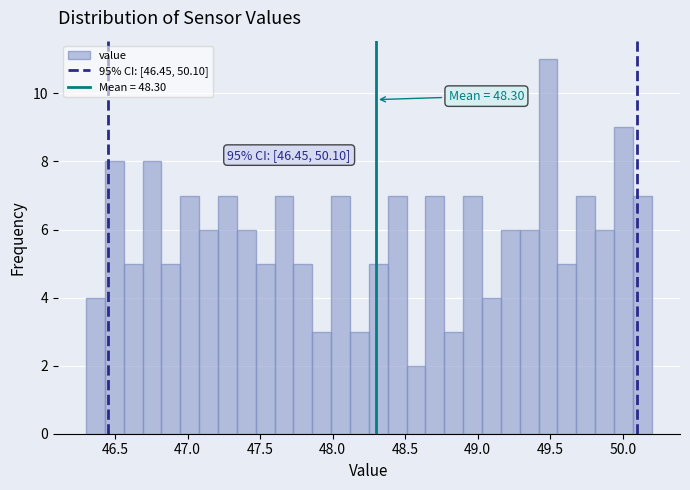

Around what value on the x-axis is the tallest bar? Give the approximate position of its centre, as read against the axis.

49.50